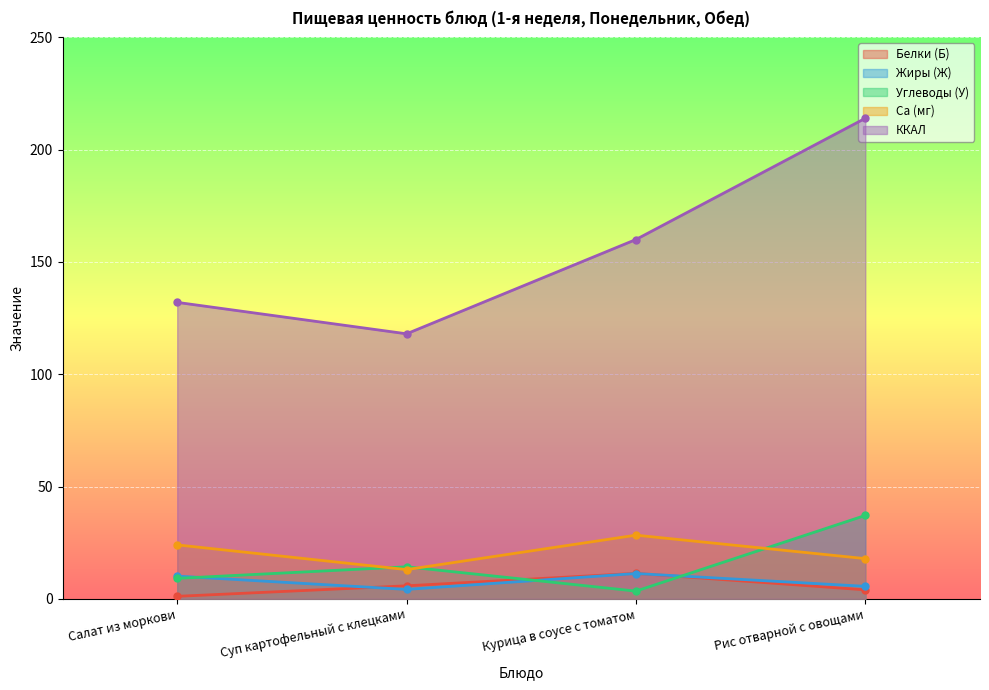

What is the total value across all series at Курица в соусе с томатом?

214.3